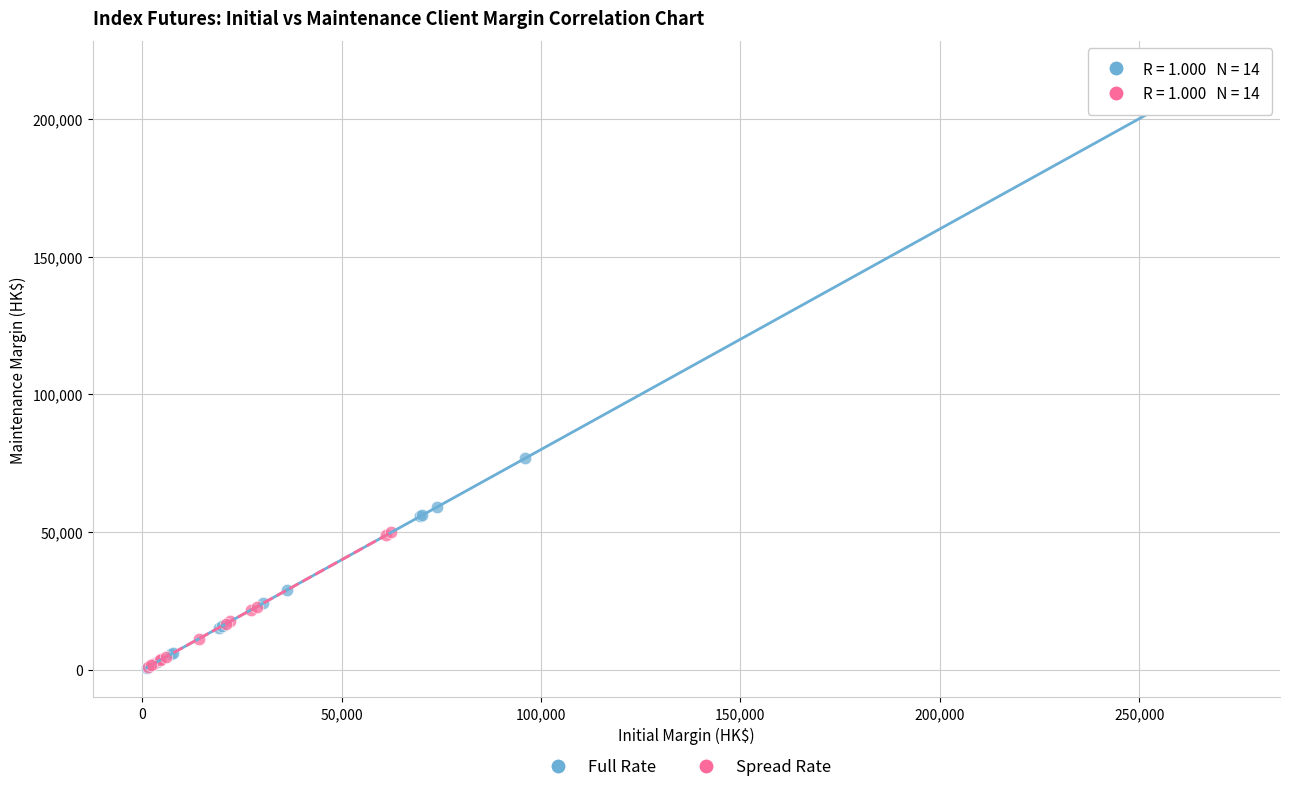

What are all the series names shown in the legend?

Full Rate, Spread Rate